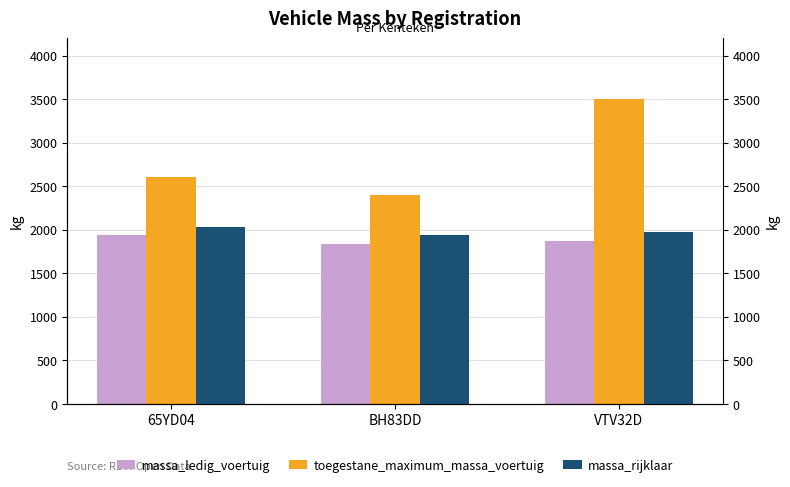

Is it true that toegestane_maximum_massa_voertuig equals 3500 at VTV32D?

True